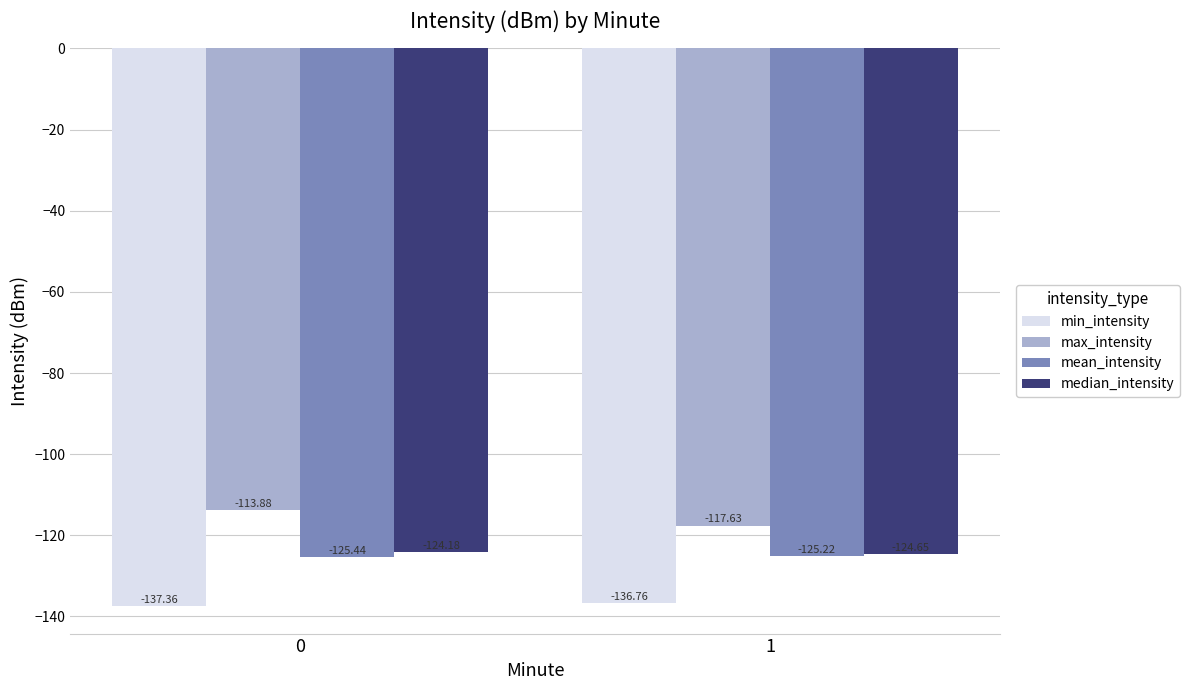

What is the approximate value of mean_intensity at 0?

-125.4